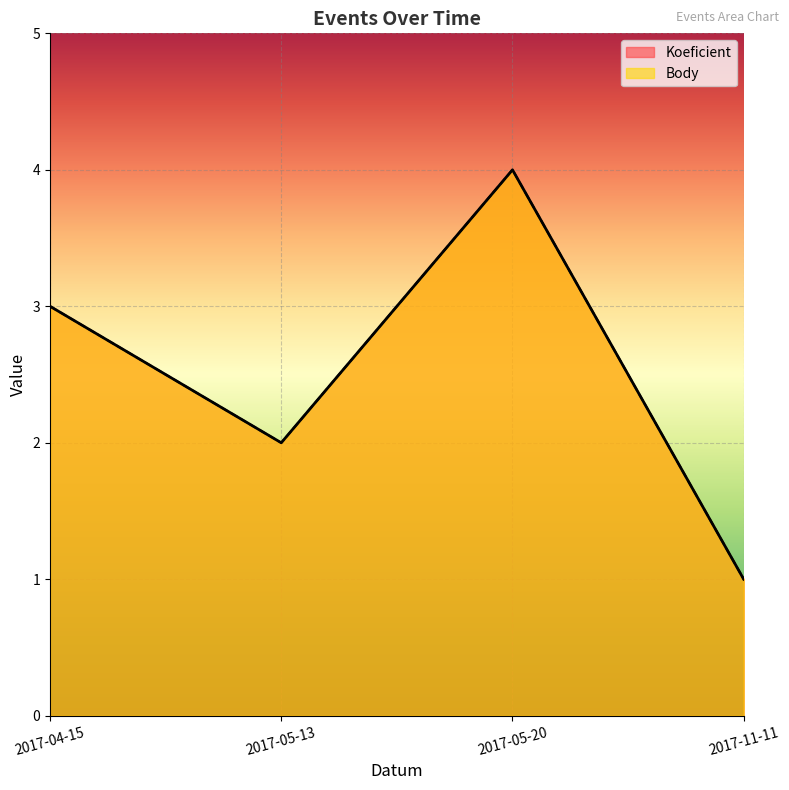

At which category is the sum across all series the highest?

2017-05-20